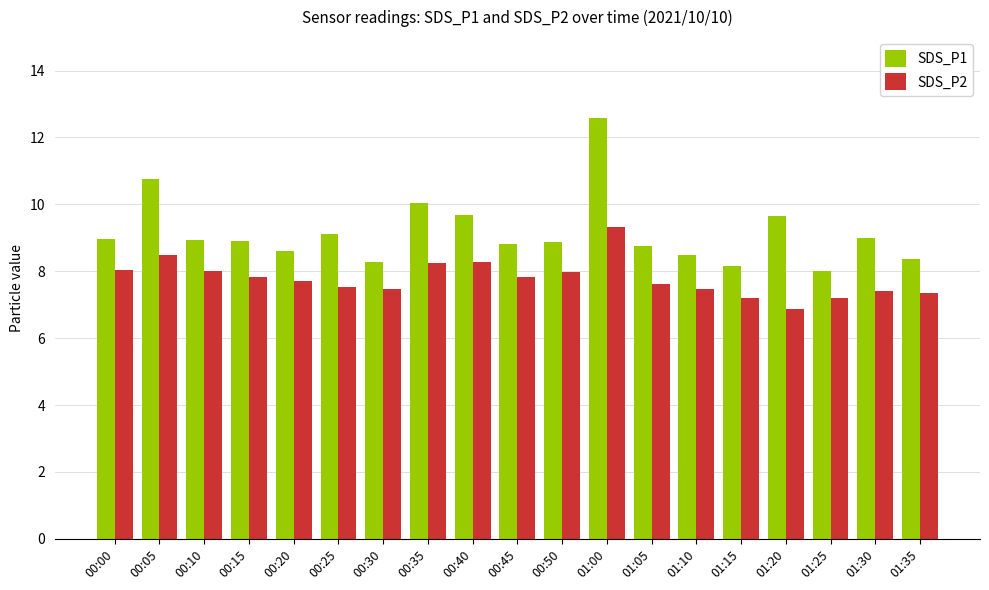

At which category is the sum across all series the highest?

01:00